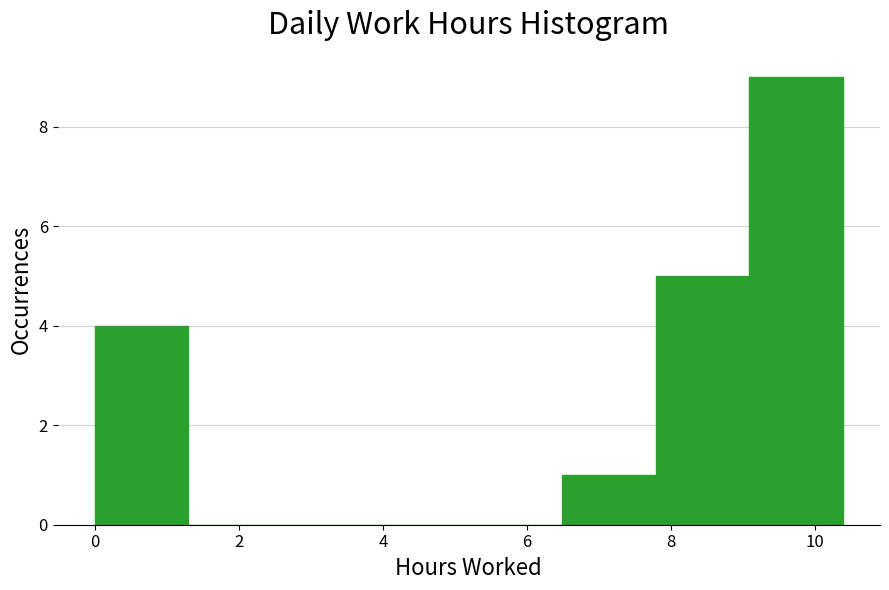

What is the height of the bar covering 0.0 to 1.2 on the x-axis? Neither the bar edges nor the heights are printed on the chart, so give them approximately, as read against the axes.

4